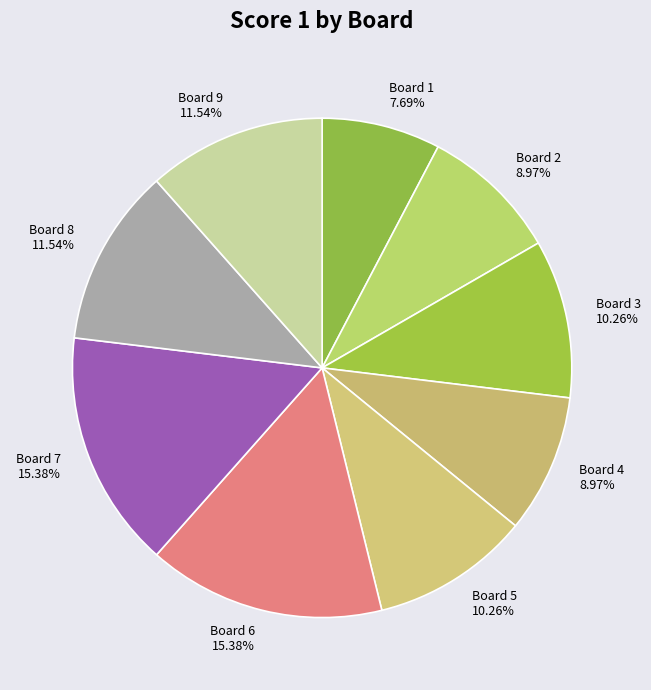

What is the smallest slice in the pie chart?

Board 1